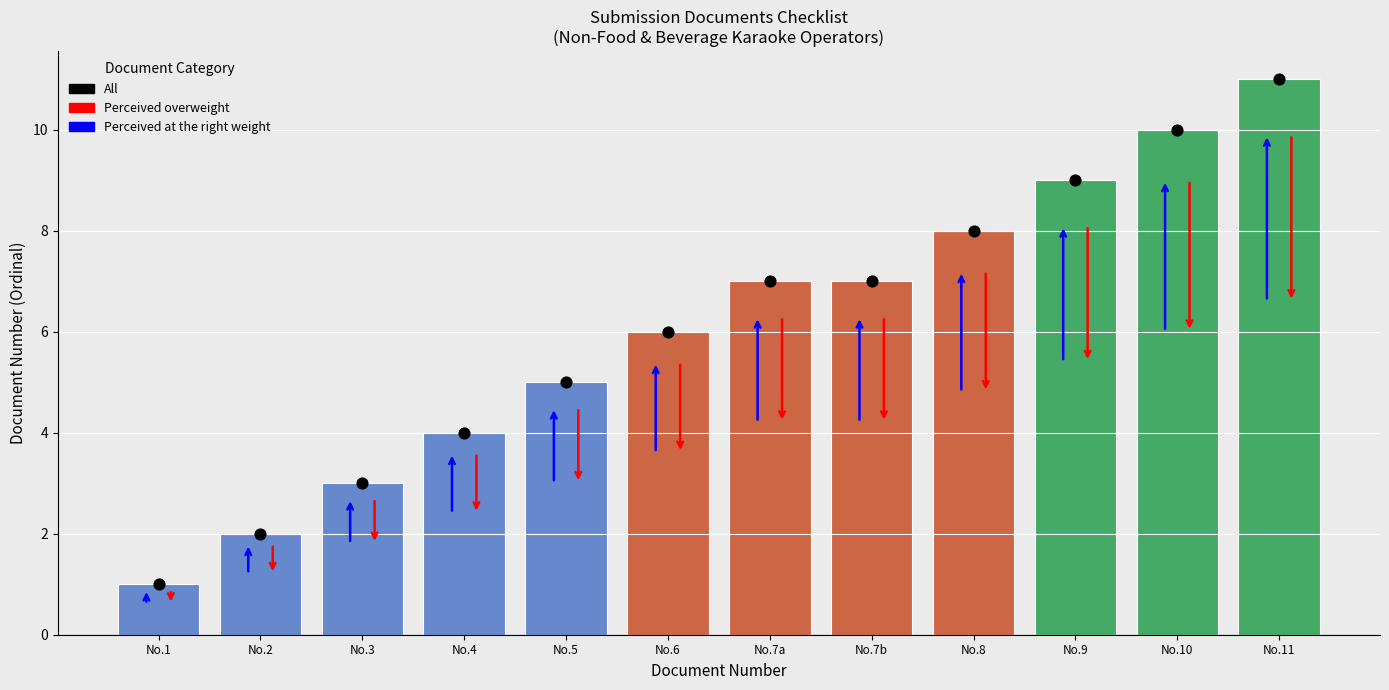

Is the value of All at No.8 greater than the value of Document Number at No.9?

No